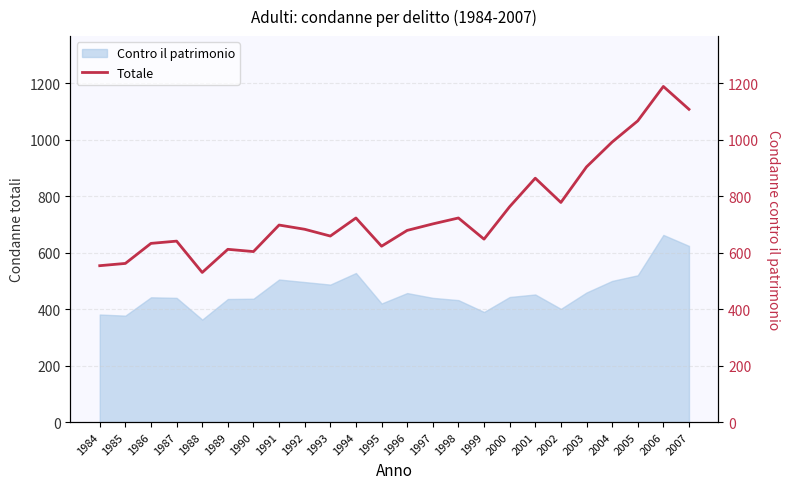

How many lines are shown in the chart?

1